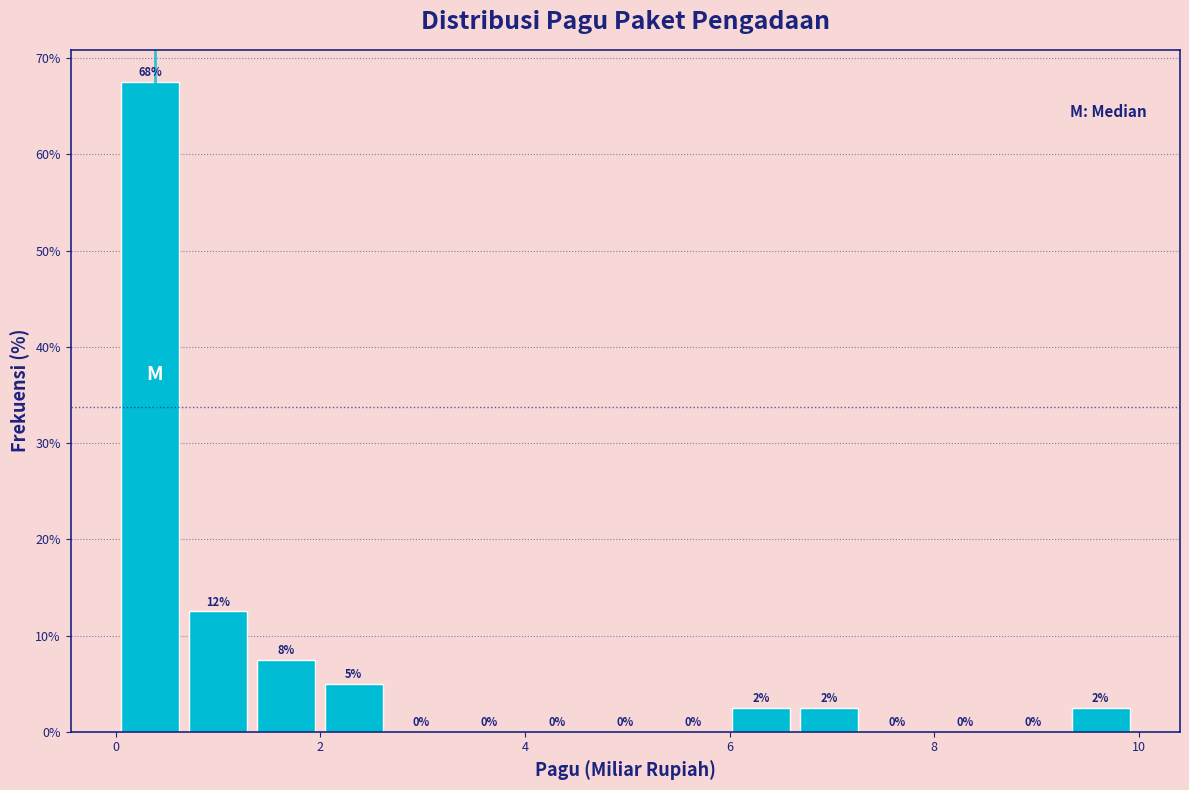

Around what value on the x-axis is the tallest bar? Give the approximate position of its centre, as read against the axis.

0.4